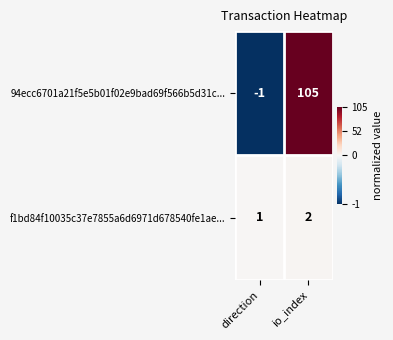

What is the sum of all 94ecc6701a21f5e5b01f02e9bad69f566b5d31c... values?

104